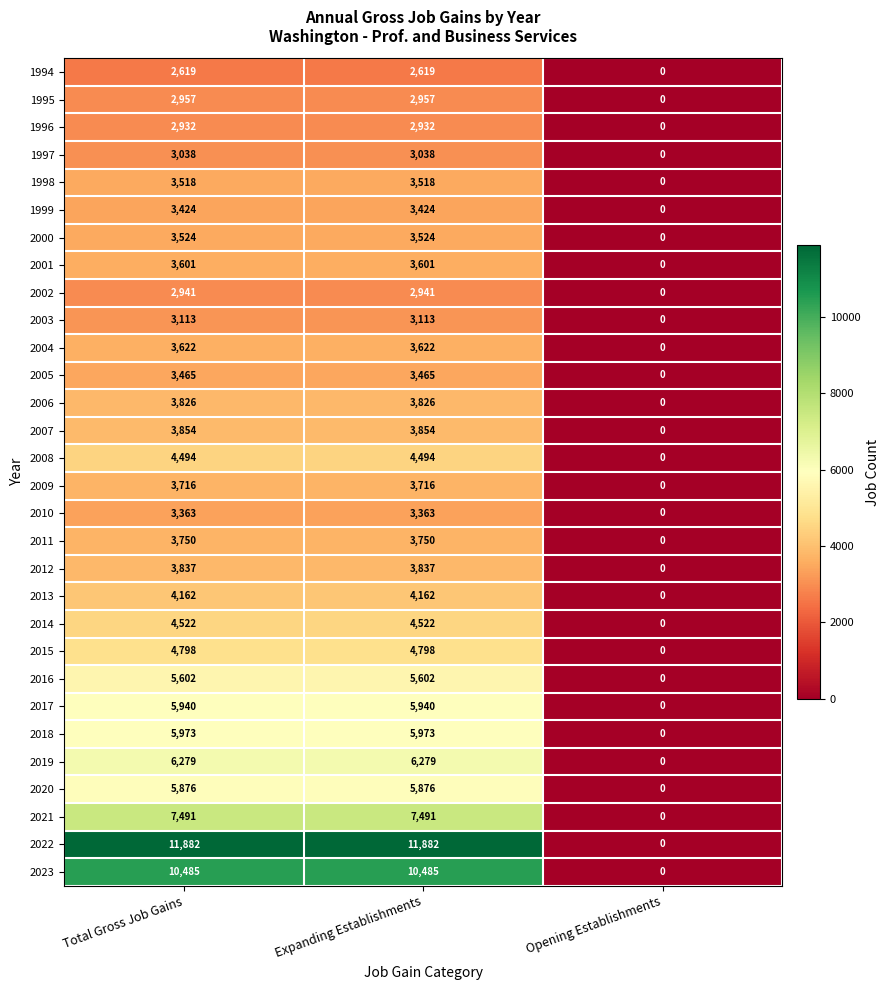

Rank the series at Total Gross Job Gains from lowest to highest value.

1994, 1996, 2002, 1995, 1997, 2003, 2010, 1999, 2005, 1998, 2000, 2001, 2004, 2009, 2011, 2006, 2012, 2007, 2013, 2008, 2014, 2015, 2016, 2020, 2017, 2018, 2019, 2021, 2023, 2022